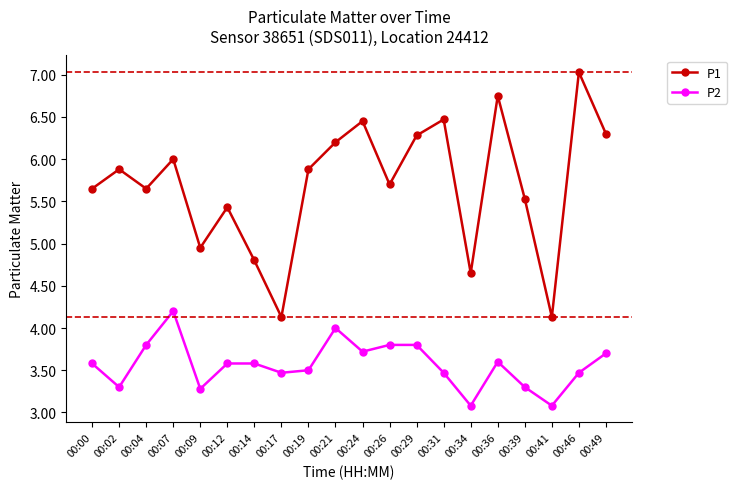

Which series has the largest range (max minus min)?

P1